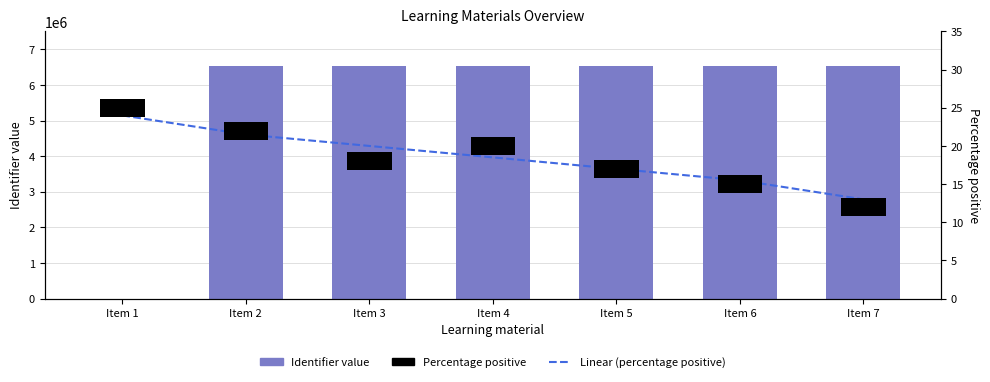

True or false: Identifier value has a value of 9695545.4 at Item 2.

False